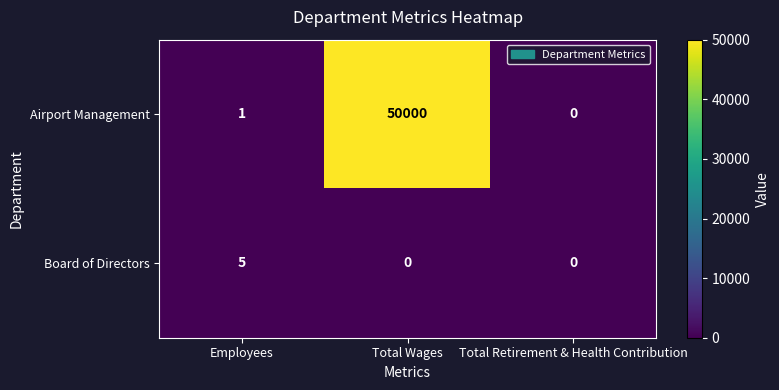

Rank the series by their average value, from highest to lowest.

Airport Management, Board of Directors